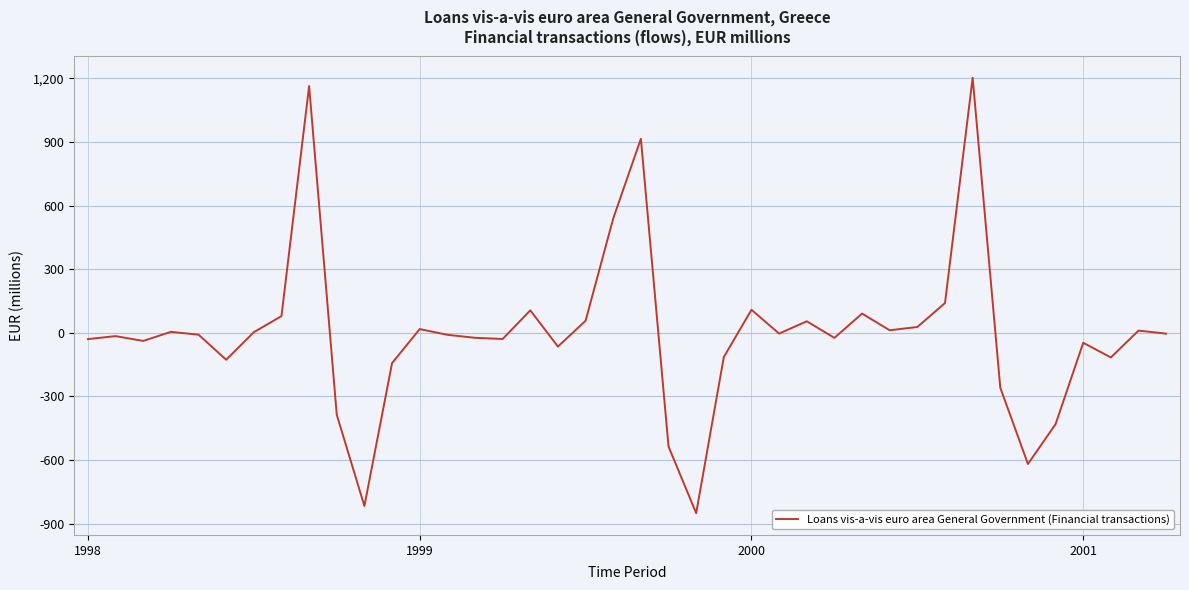

What is the smallest value displayed?

-850.5